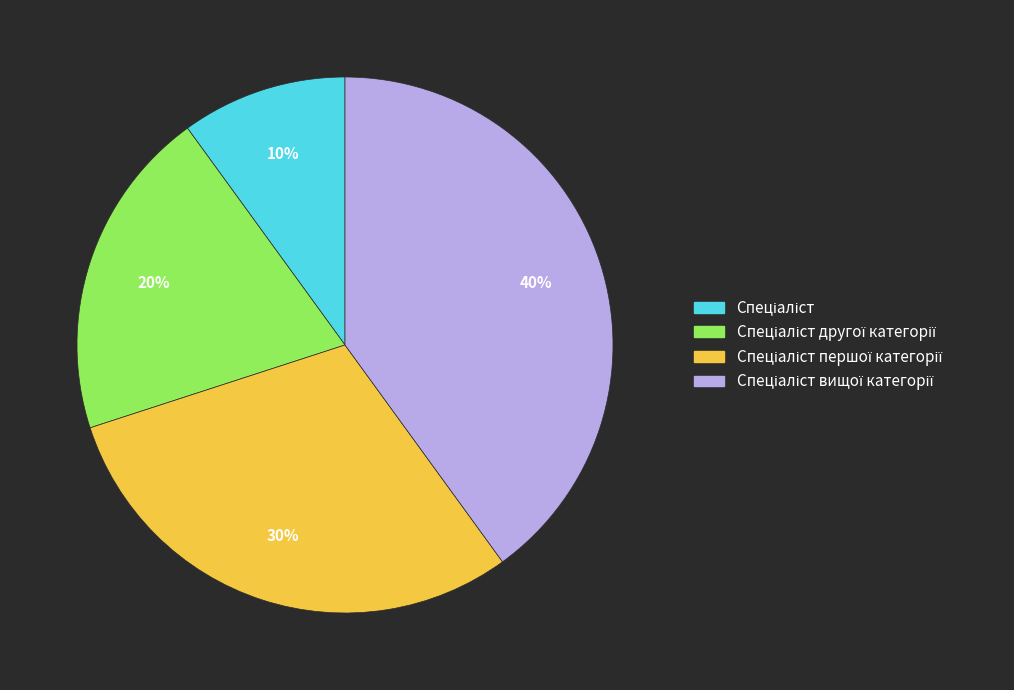

Is there a majority slice in this chart?

No